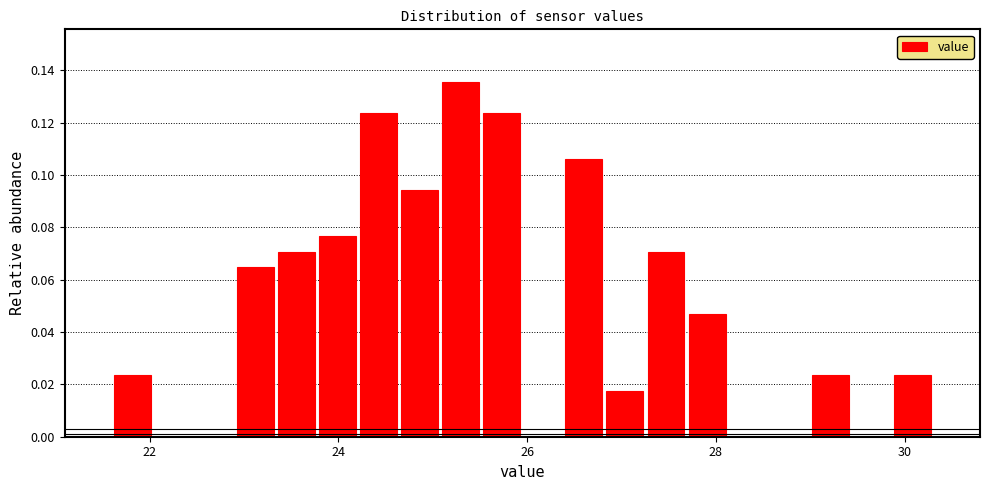

Read against the x-axis, roughly where is the centre of the tallest bar?

25.2